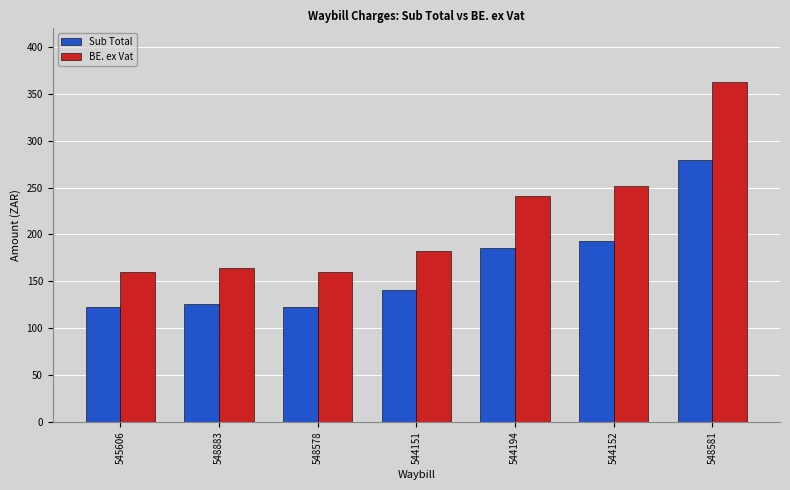

What are all the series names shown in the legend?

Sub Total, BE. ex Vat